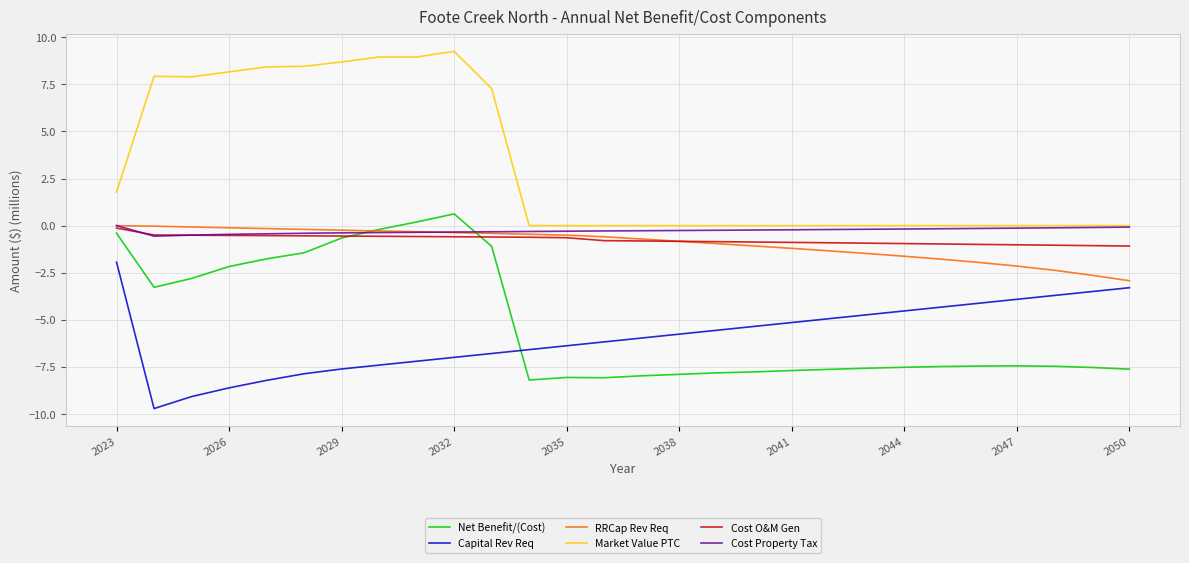

Which series has the largest total across all categories?

Market Value PTC